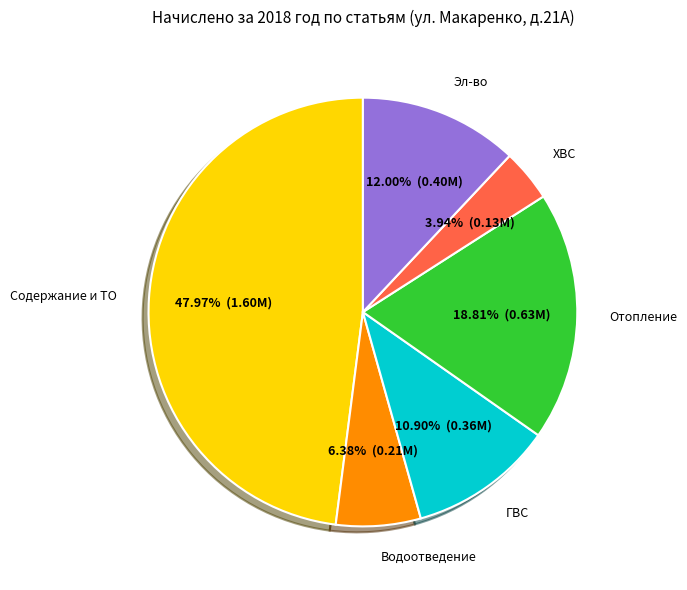

Is there any slice that represents more than half of the pie?

No